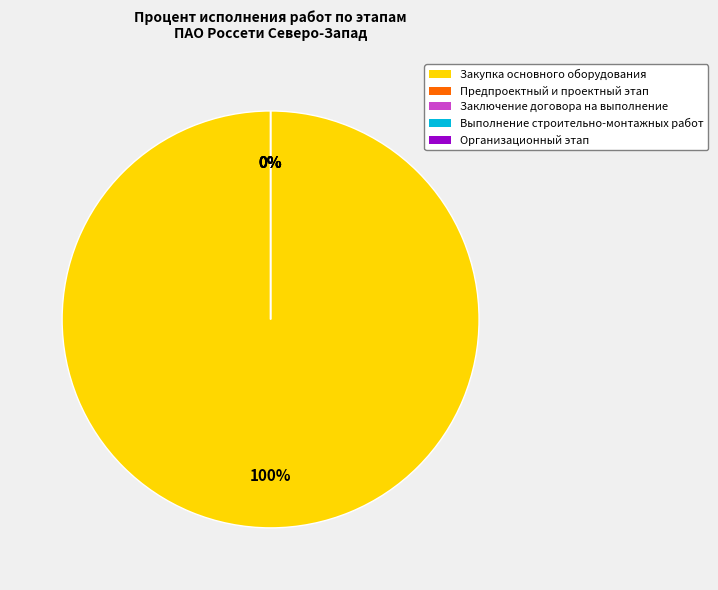

To the nearest percent, what is the difference between the largest and smallest slice percentages?

100%